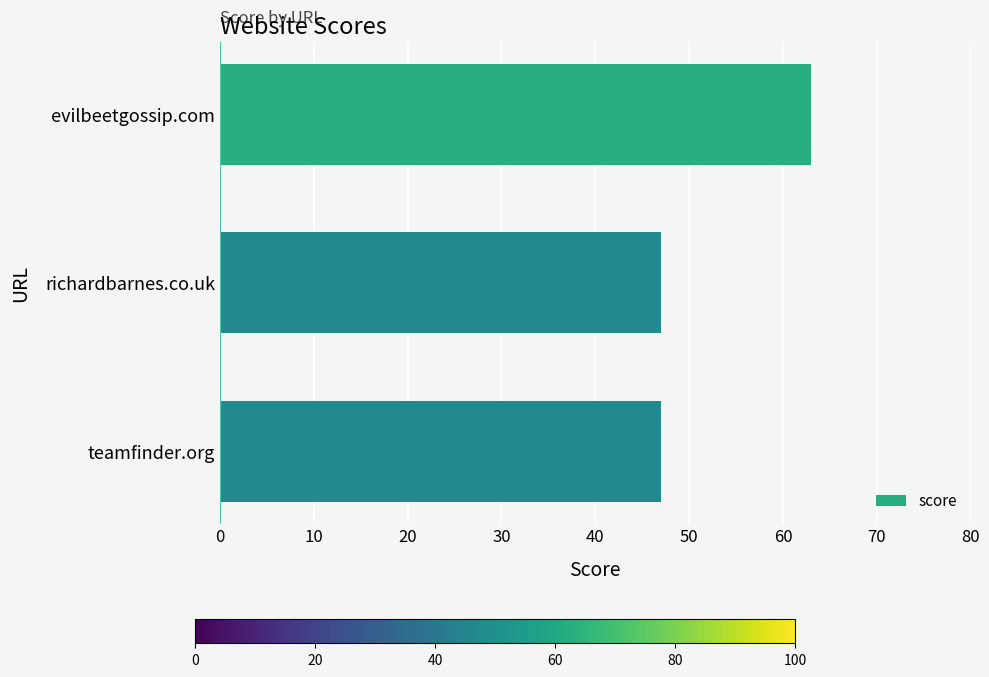

Reading bottom to top, what are all the values shown in this chart?

47	47	63